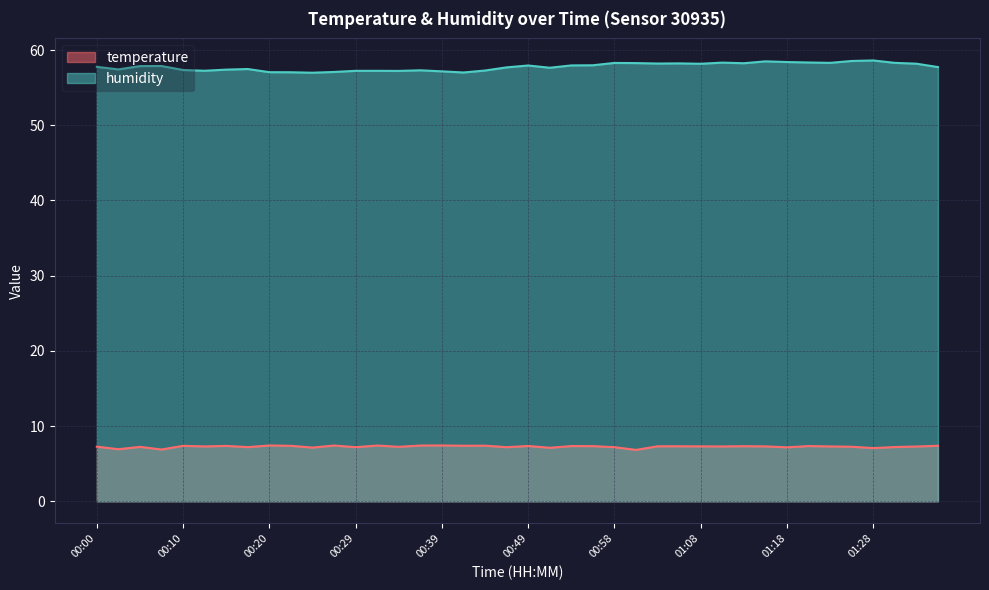

Is the value of temperature at 00:10 greater than the value of humidity at 00:46?

No